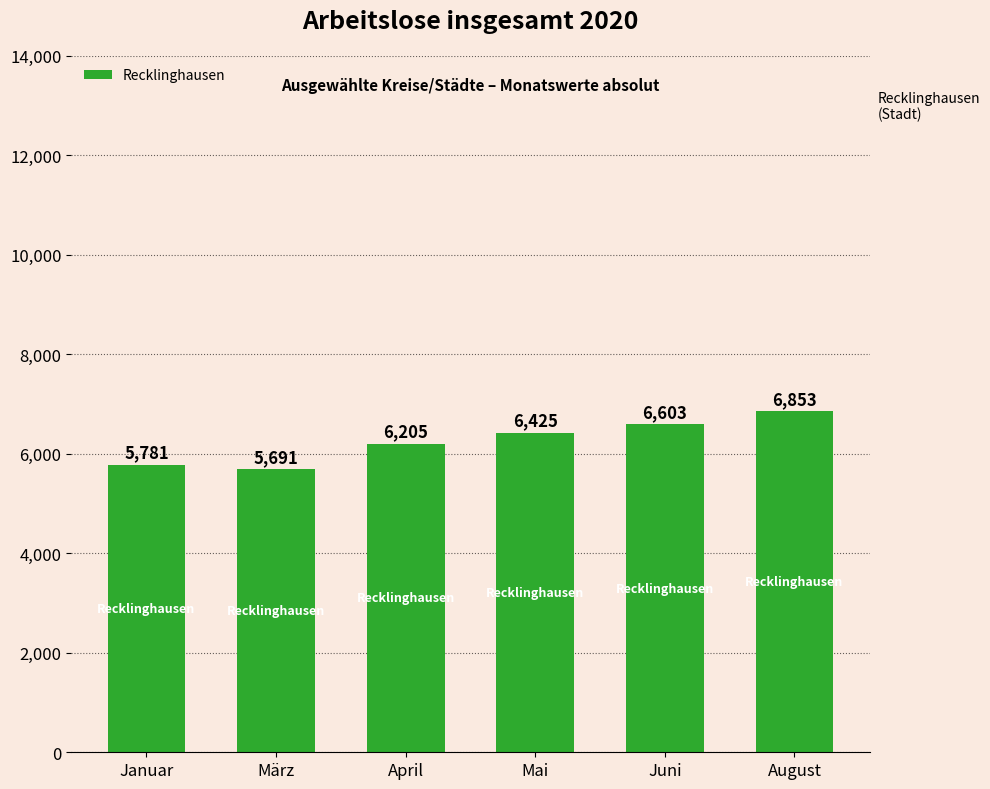

What is the approximate value at Juni, to the nearest 100?

6600